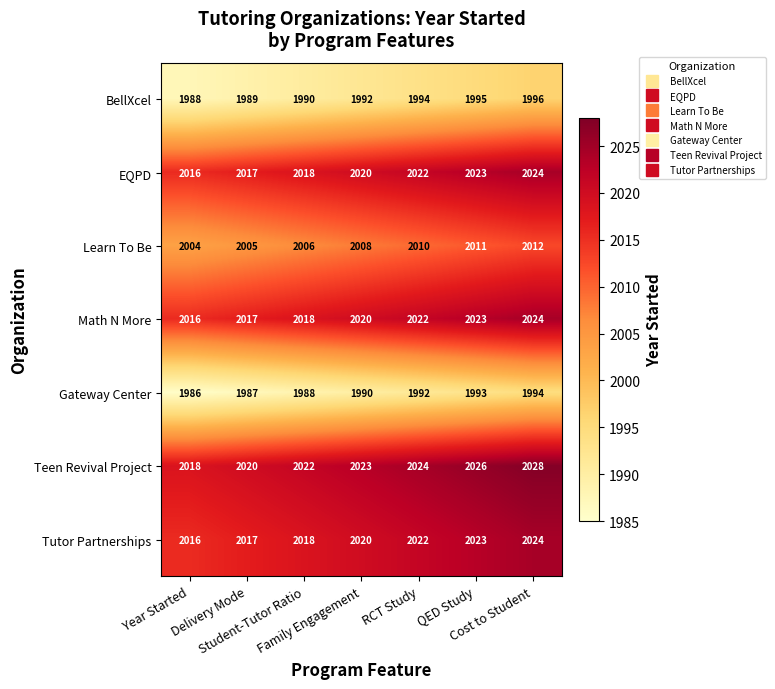

How many distinct data groups are displayed?

7